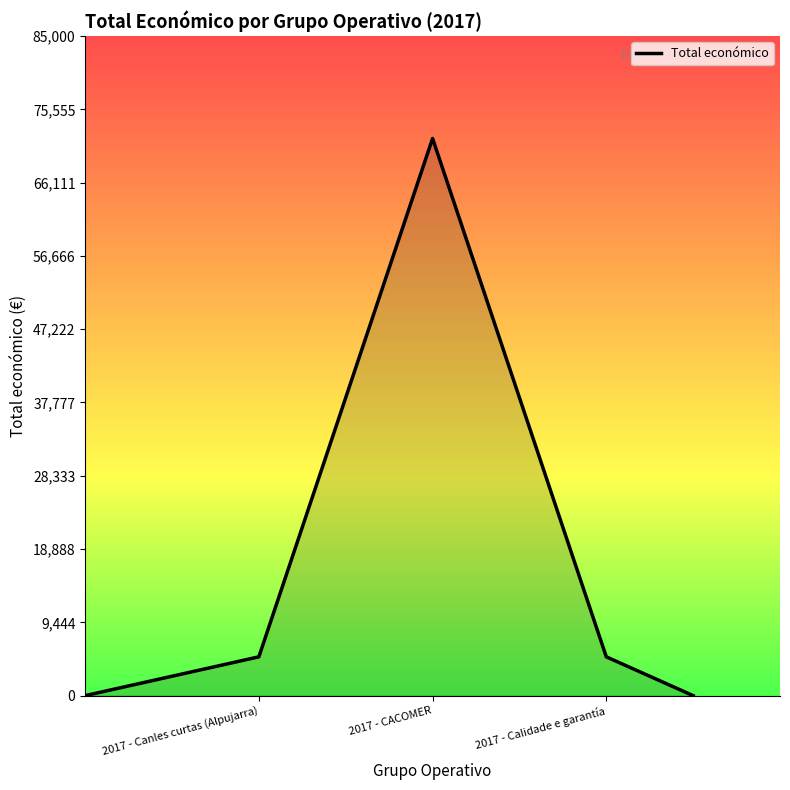

How many categories are shown in the chart?

5